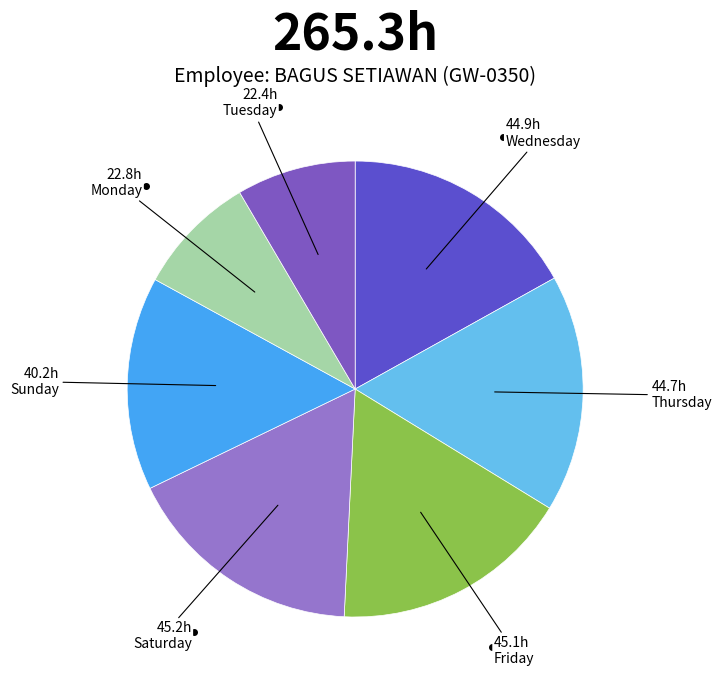

How many slices are in this pie chart?

7